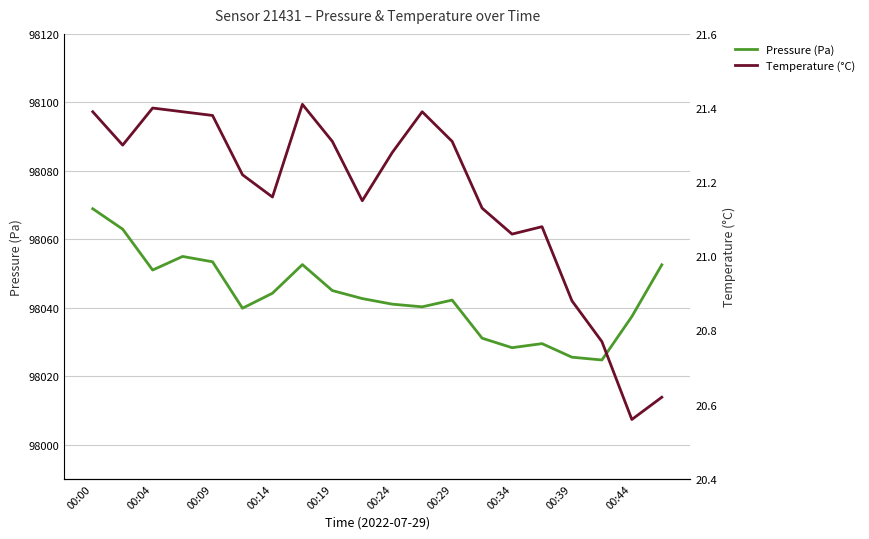

Is it true that Temperature (°C) equals 13.2 at 13?

False